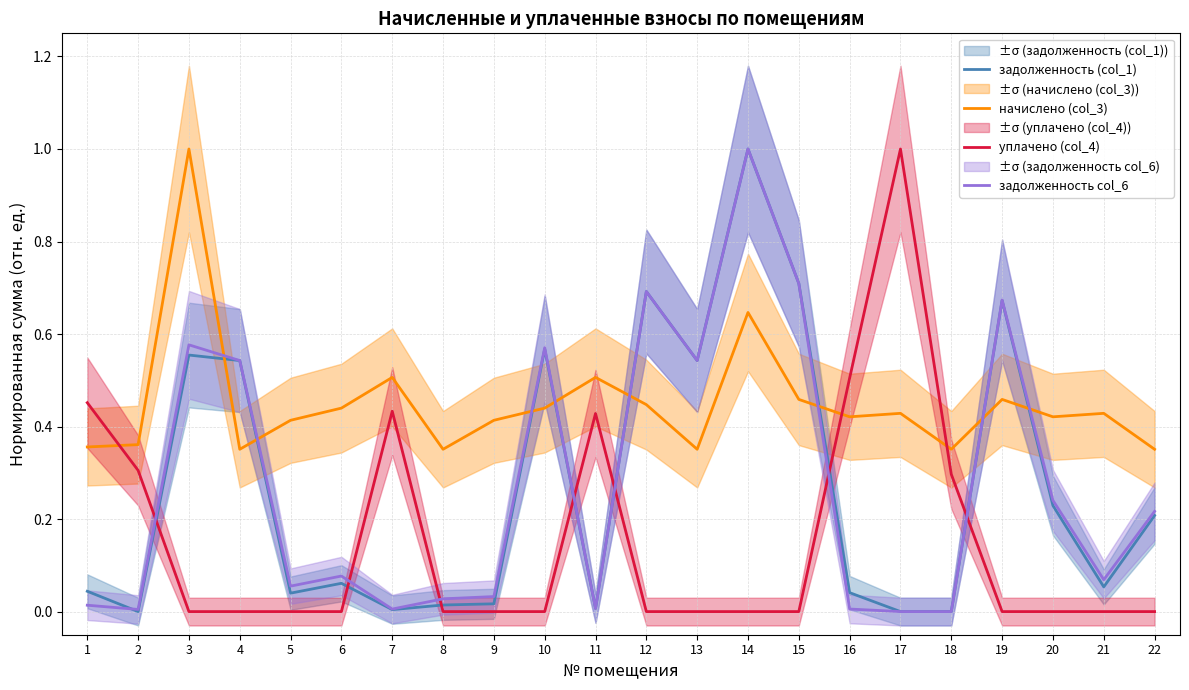

True or false: уплачено (col_4) and задолженность col_6 cross at least once.

True